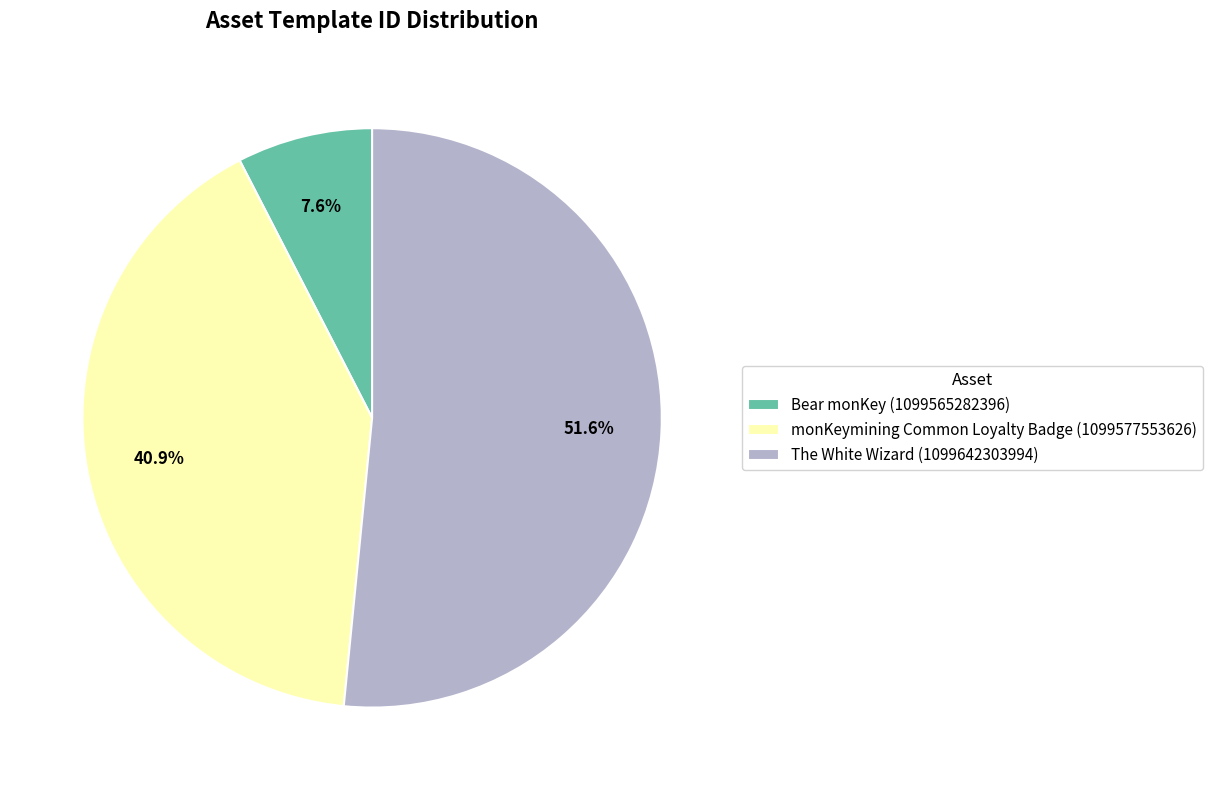

True or false: monKeymining Common Loyalty Badge (1099577553626) accounts for 52% of the total.

False